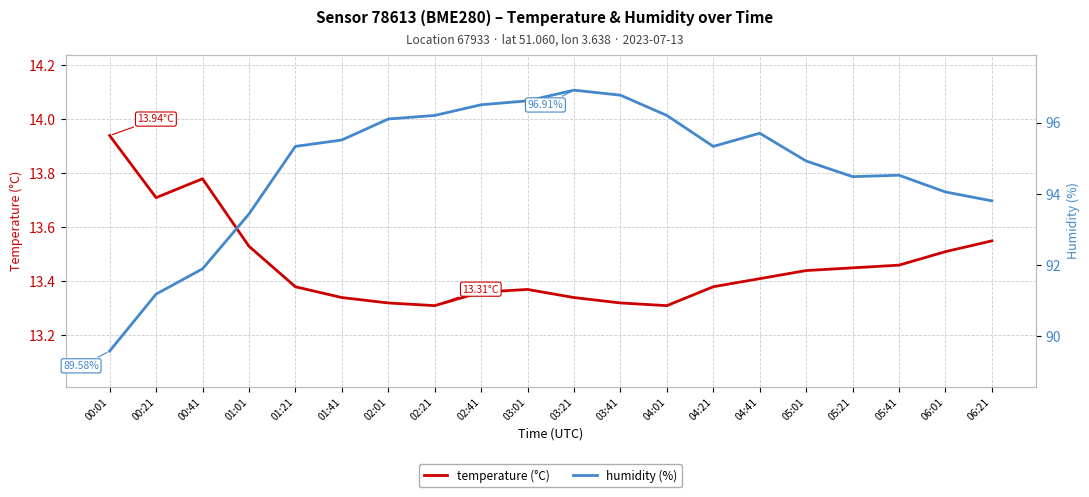

What is the spread (max minus min) of values at 01:41?

82.2